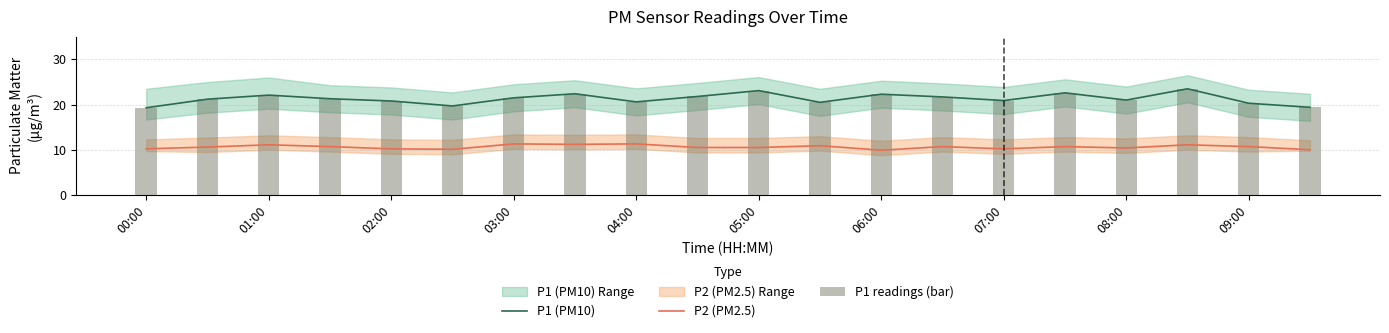

How many data points in P2 (PM2.5) are above 10?

18